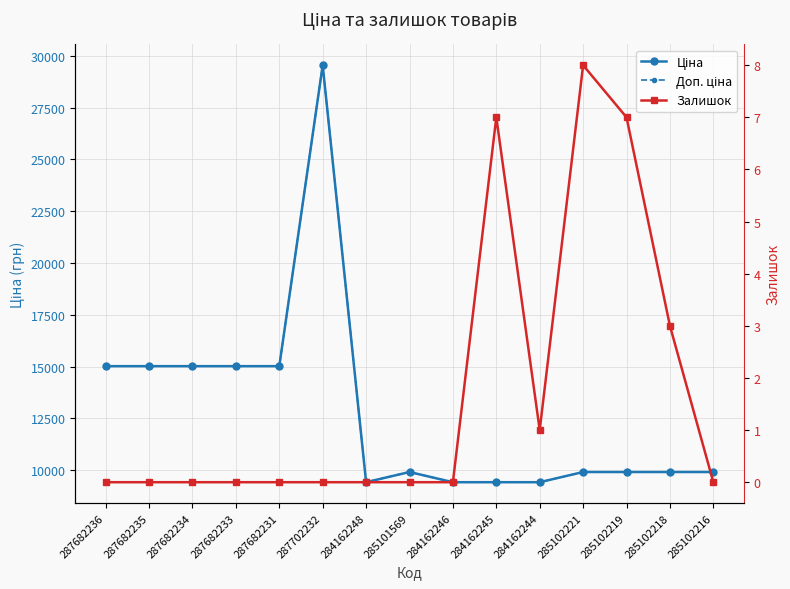

Reading left to right, what are all the values shown in this chart?

Ціна: 287682236=15019.2	287682235=15019.2	287682234=15019.2	287682233=15019.2	287682231=15019.2	287702232=29548.9	284162248=9416.9	285101569=9908.5	284162246=9416.9	284162245=9416.9	284162244=9416.9	285102221=9908.5	285102219=9908.5	285102218=9908.5	285102216=9908.5
Доп. ціна: 287682236=15019.2	287682235=15019.2	287682234=15019.2	287682233=15019.2	287682231=15019.2	287702232=29548.9	284162248=9416.9	285101569=9908.5	284162246=9416.9	284162245=9416.9	284162244=9416.9	285102221=9908.5	285102219=9908.5	285102218=9908.5	285102216=9908.5
Залишок: 287682236=0.0	287682235=0.0	287682234=0.0	287682233=0.0	287682231=0.0	287702232=0.0	284162248=0.0	285101569=0.0	284162246=0.0	284162245=7.0	284162244=1.0	285102221=8.0	285102219=7.0	285102218=3.0	285102216=0.0